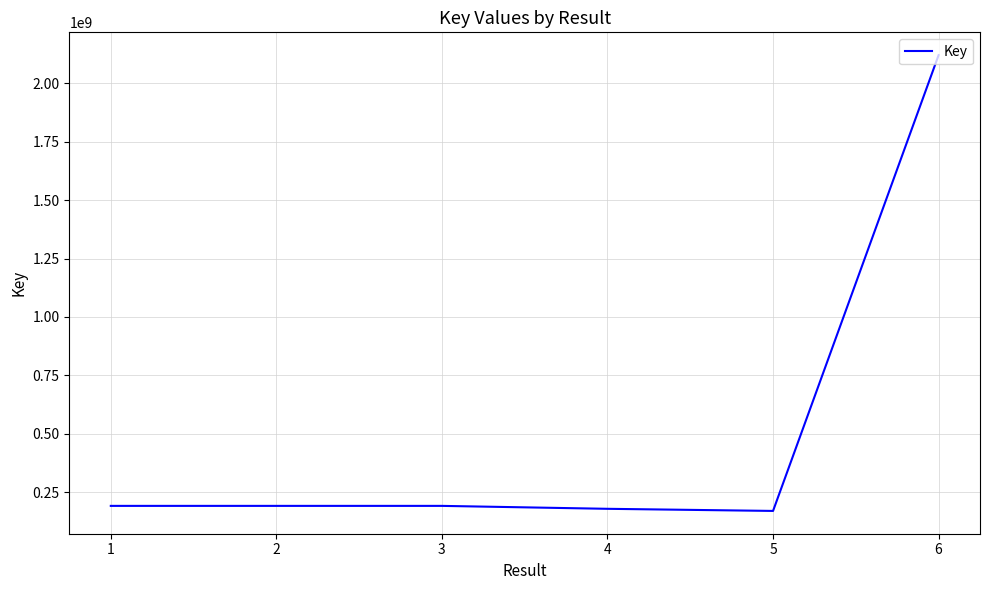

What is the difference between the maximum and minimum values?

1950050623